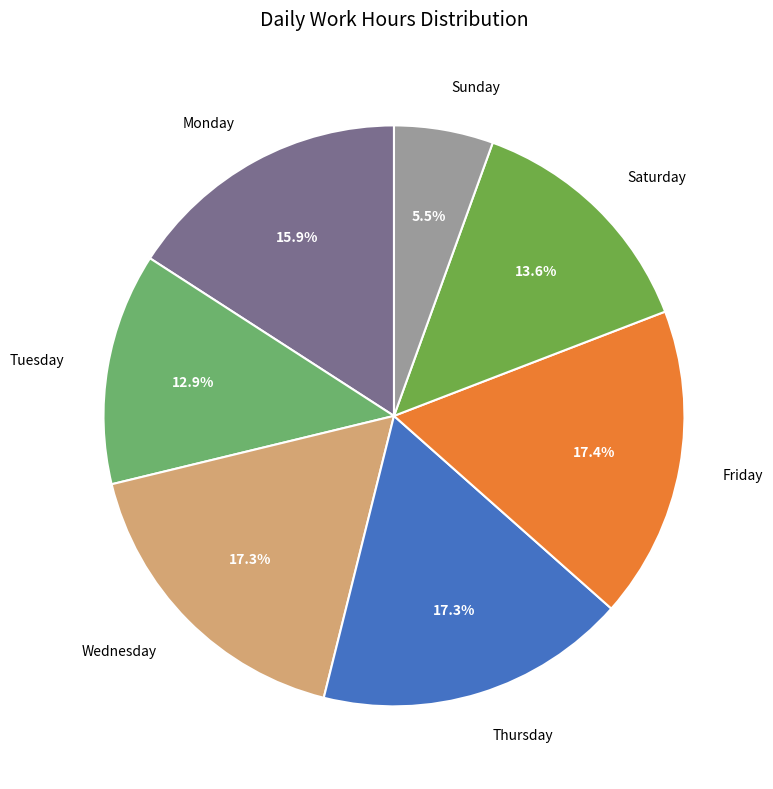

Count the number of slices in the pie.

7